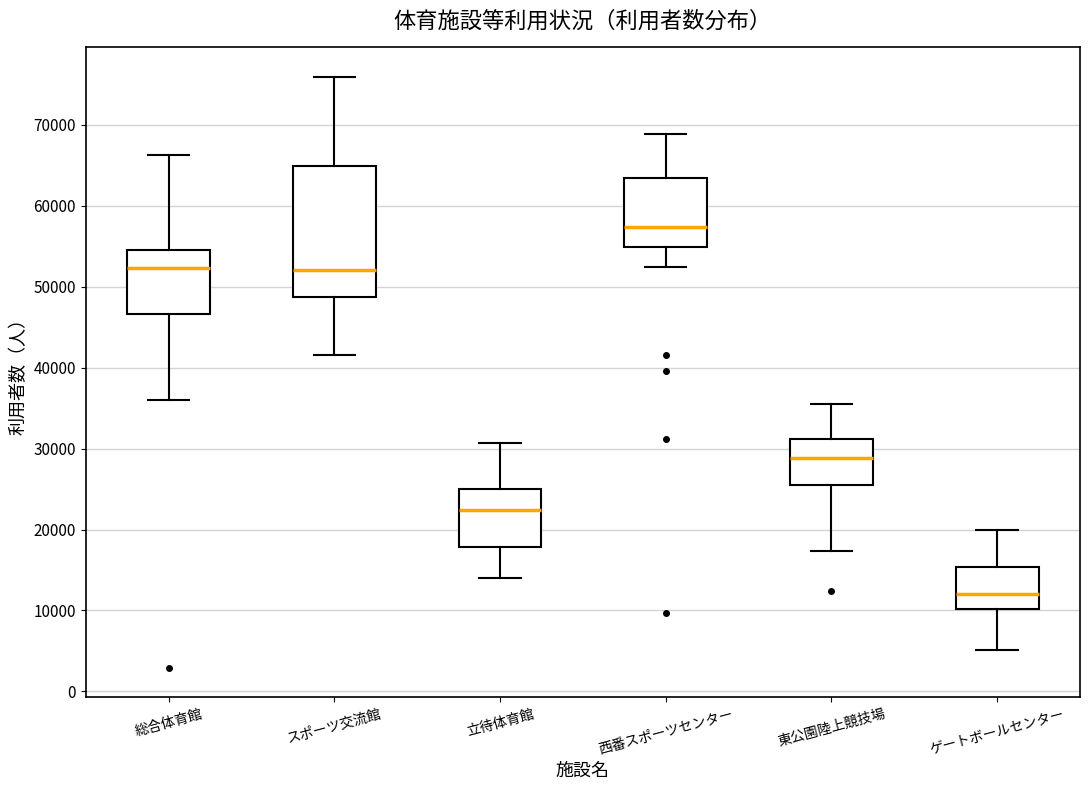

Where does the median line of the box for ゲートボールセンター sit on the y-axis? The values are not printed on the chart, so give them approximately, as read against the axis.

12000